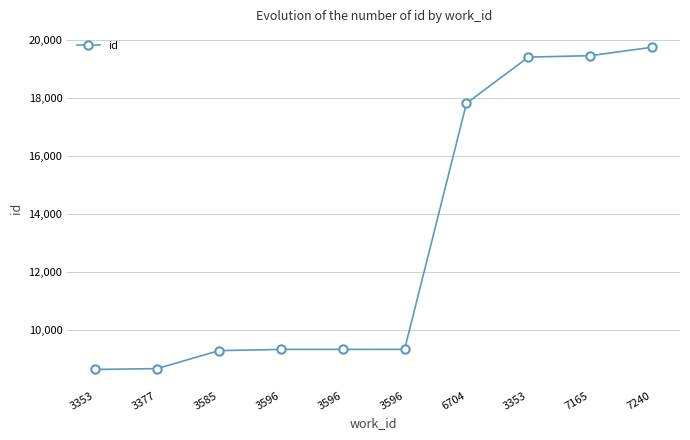

How many data points does each series have?

10